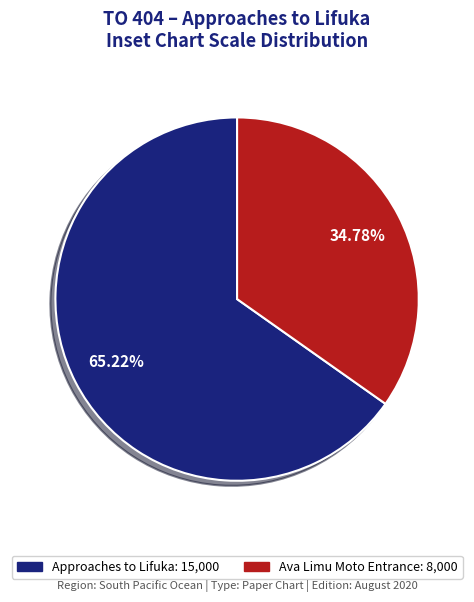

Count the number of slices in the pie.

2